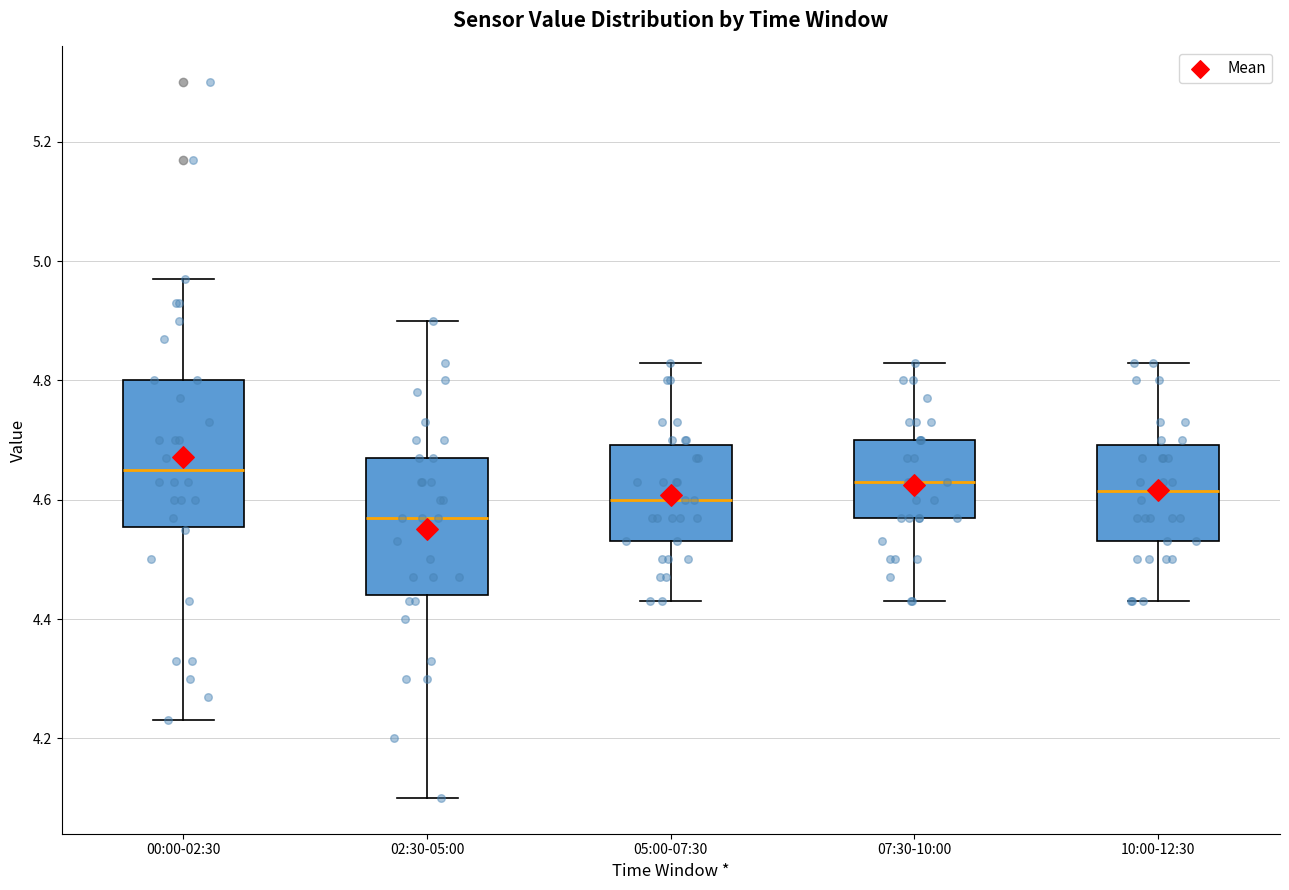

Where does the median line of the box for 00:00-02:30 sit on the y-axis? The values are not printed on the chart, so give them approximately, as read against the axis.

4.66